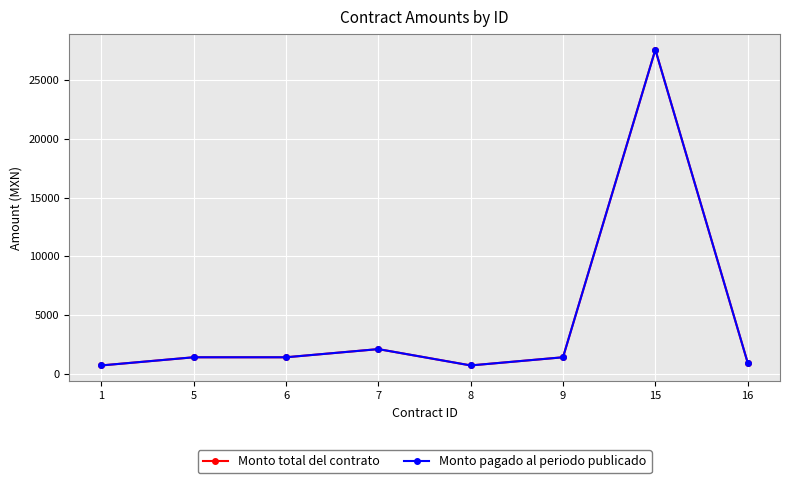

Is this an area chart (filled region under the line)?

No